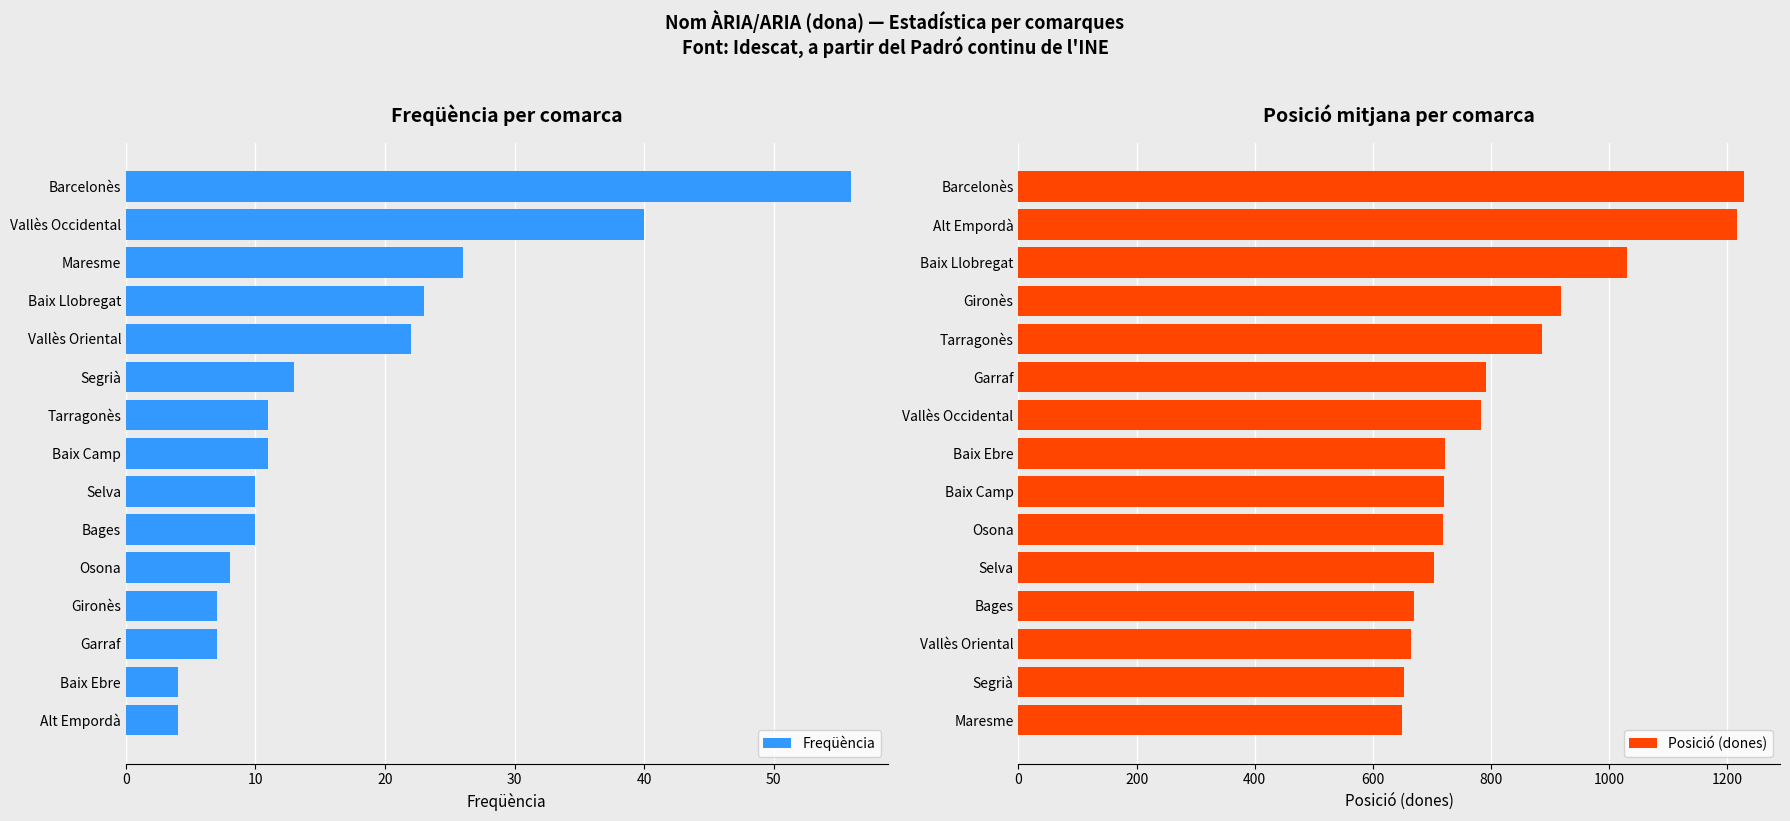

What is the lowest value of the Freqüència series?

4